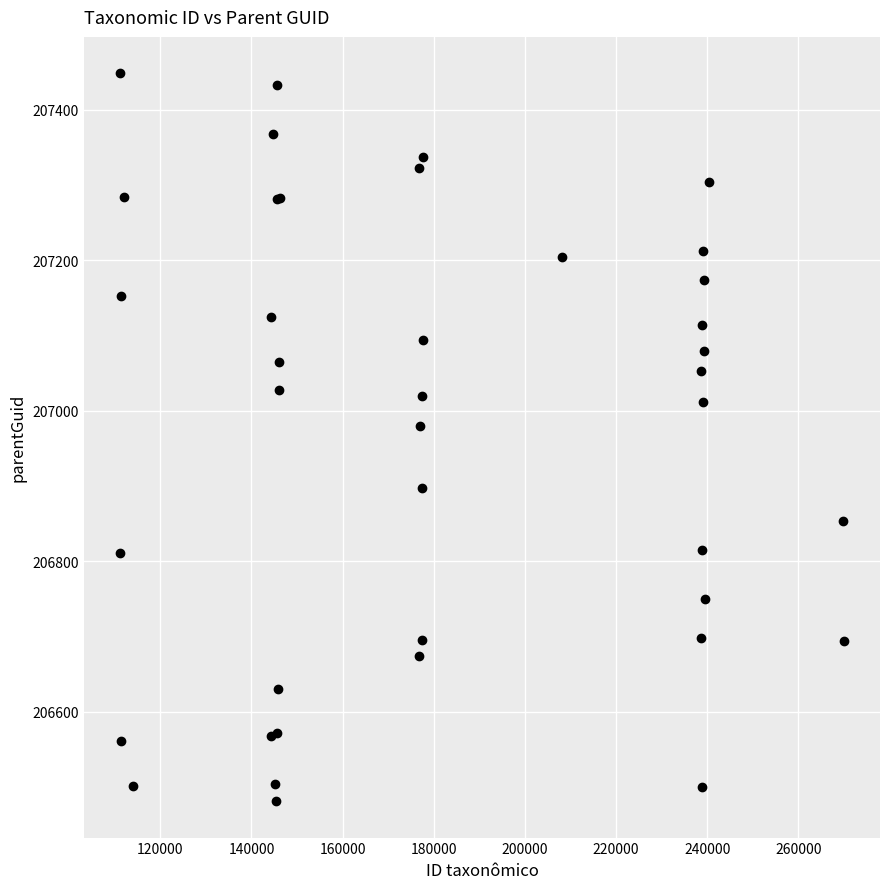

What Y value in the scatter plot is closest to 206964?

206980.4